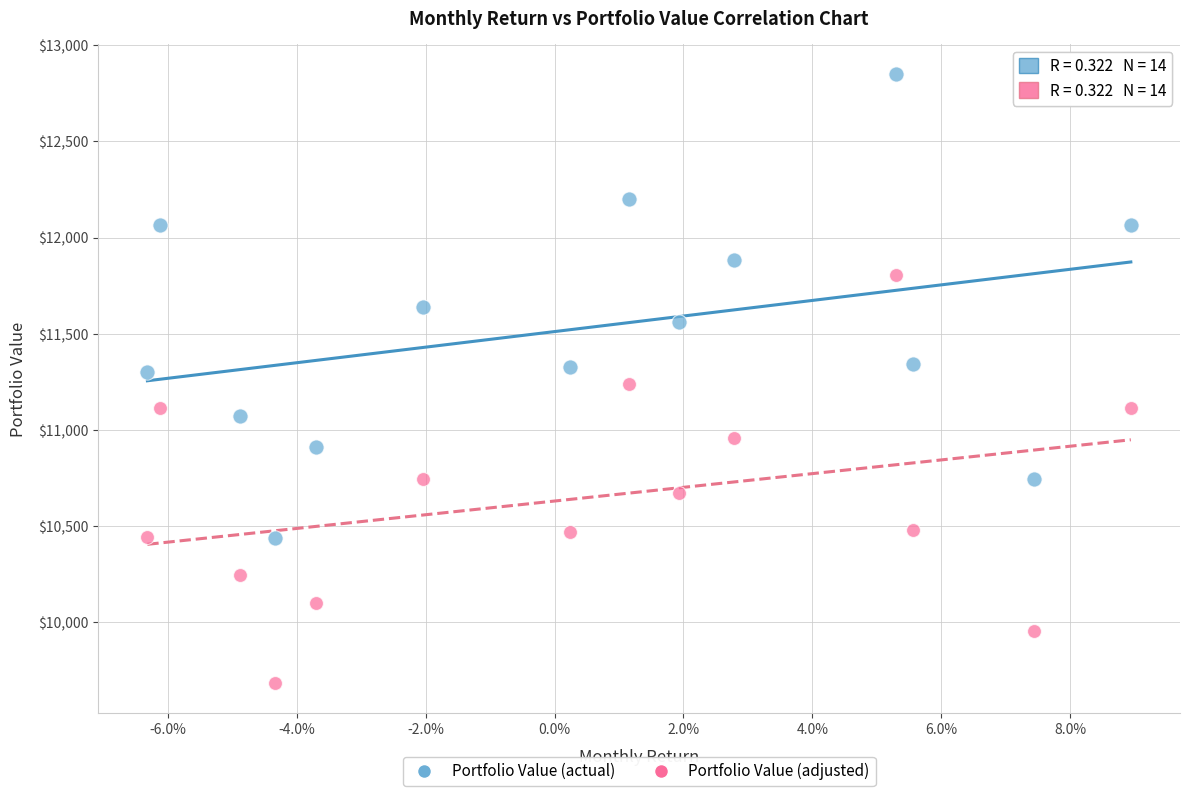

Which series has the largest Y range (max minus min)?

Portfolio Value (actual)